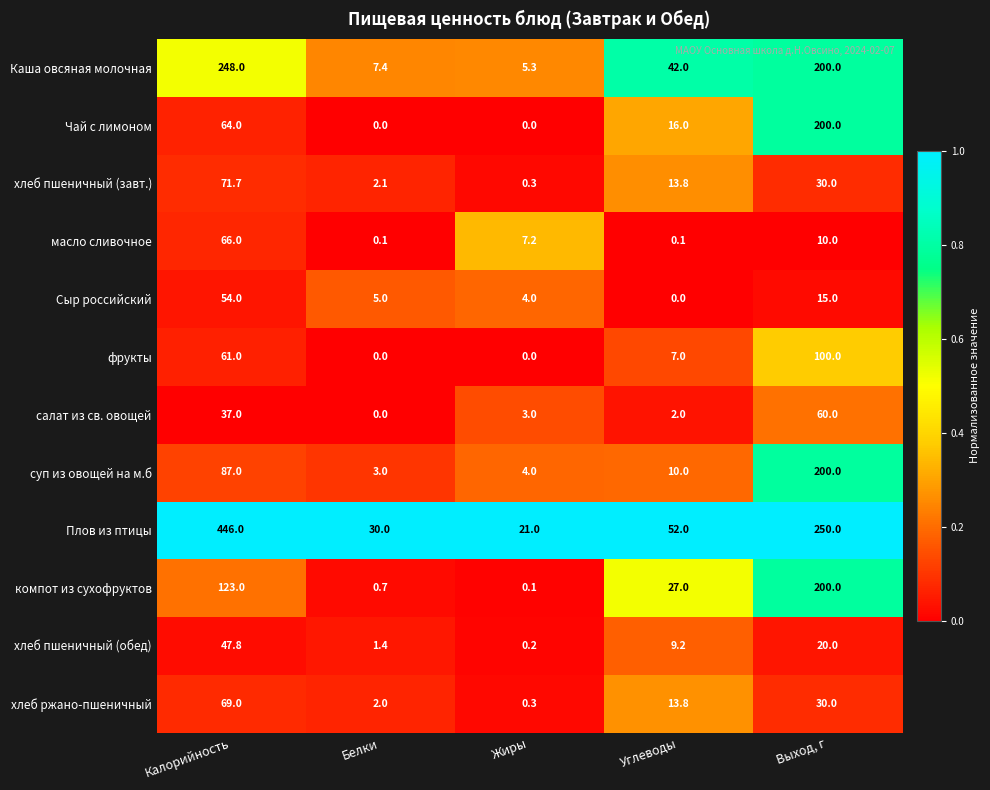

What is the greatest value displayed?

446.0